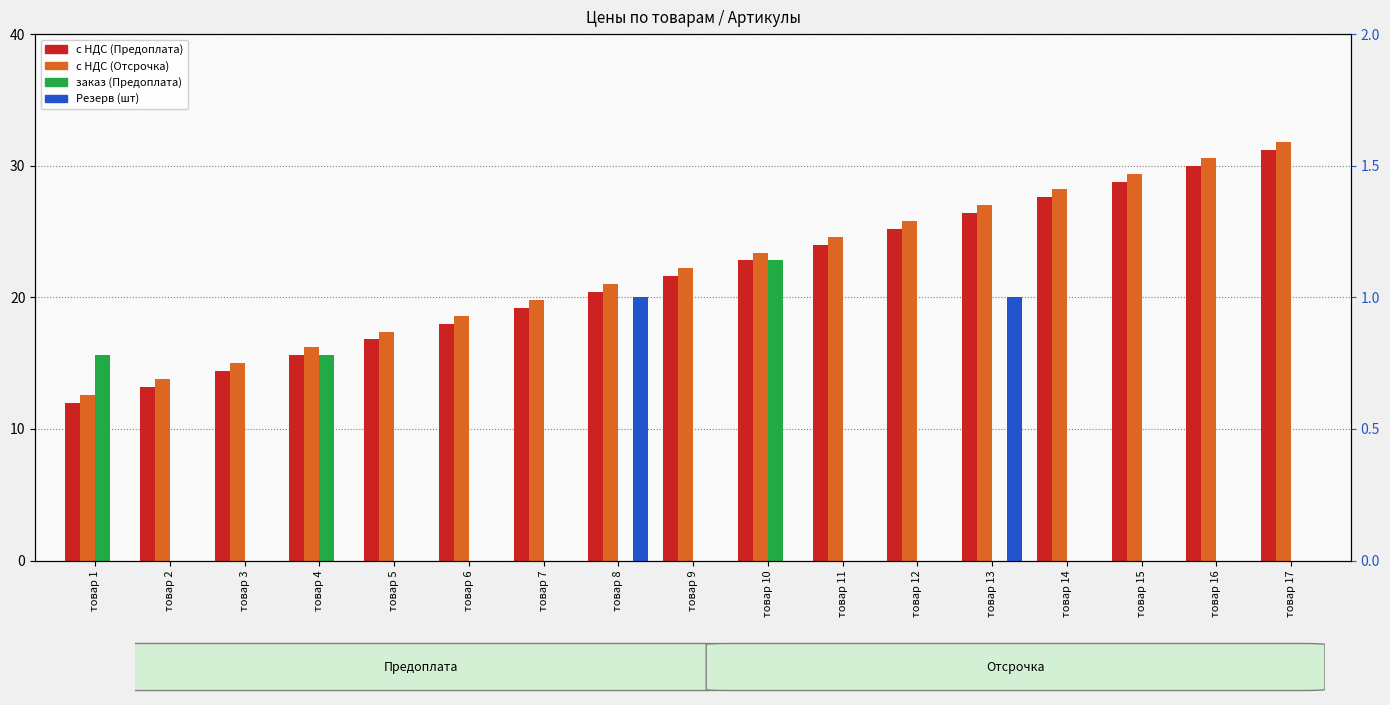

At which category is the sum across all series the highest?

товар 10